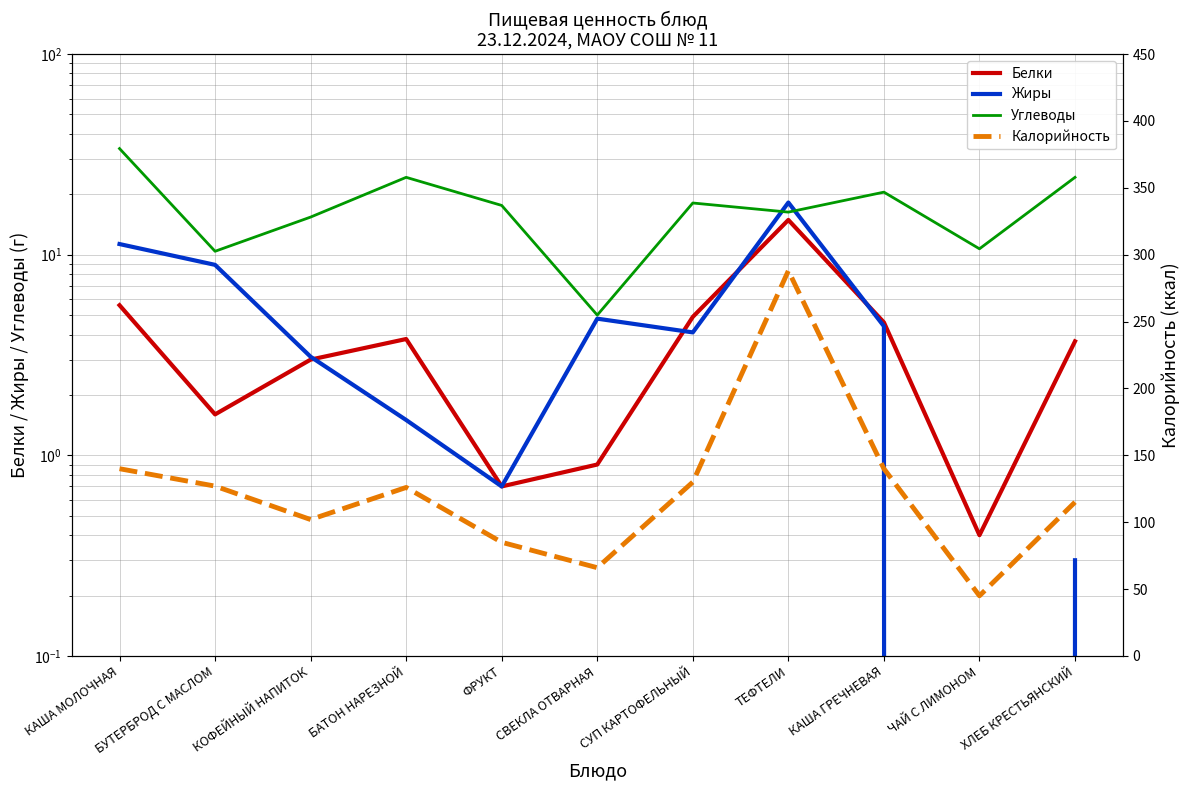

What is the average value of the Углеводы series?

17.9